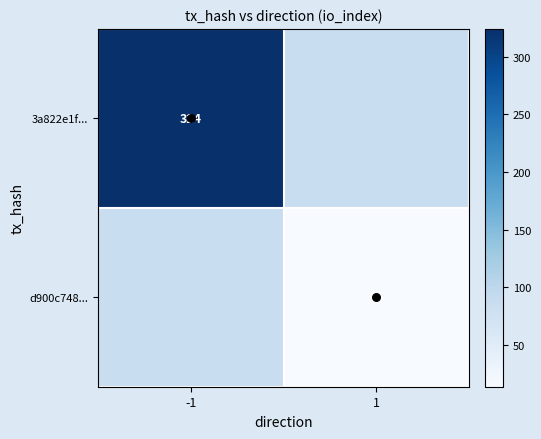

Which series has the largest range (max minus min)?

3a822e1f...